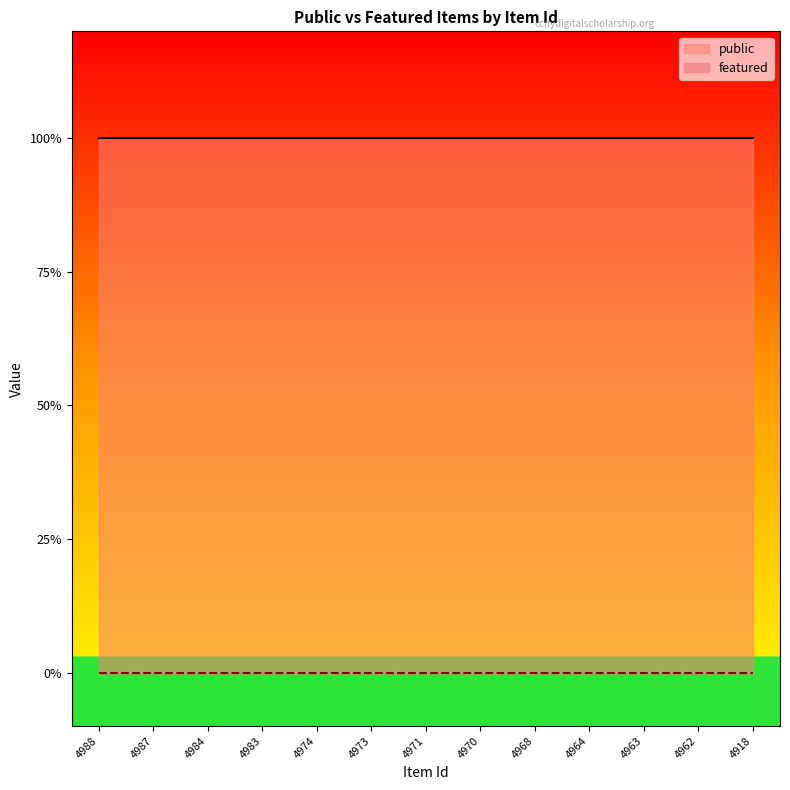

Which series has the largest total across all categories?

public